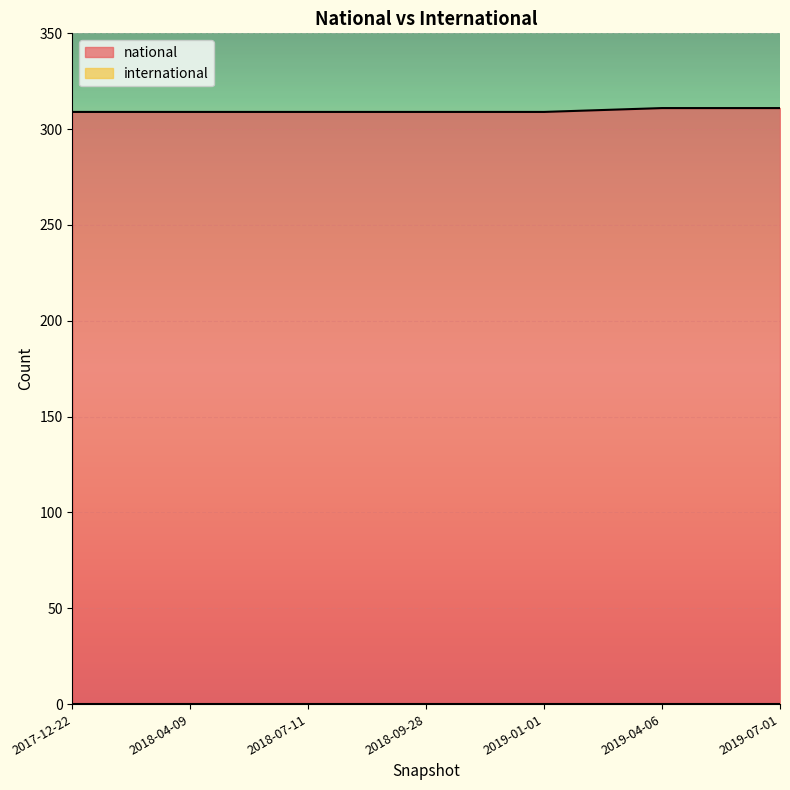

Which category has the lowest value across all series?

2019-07-01